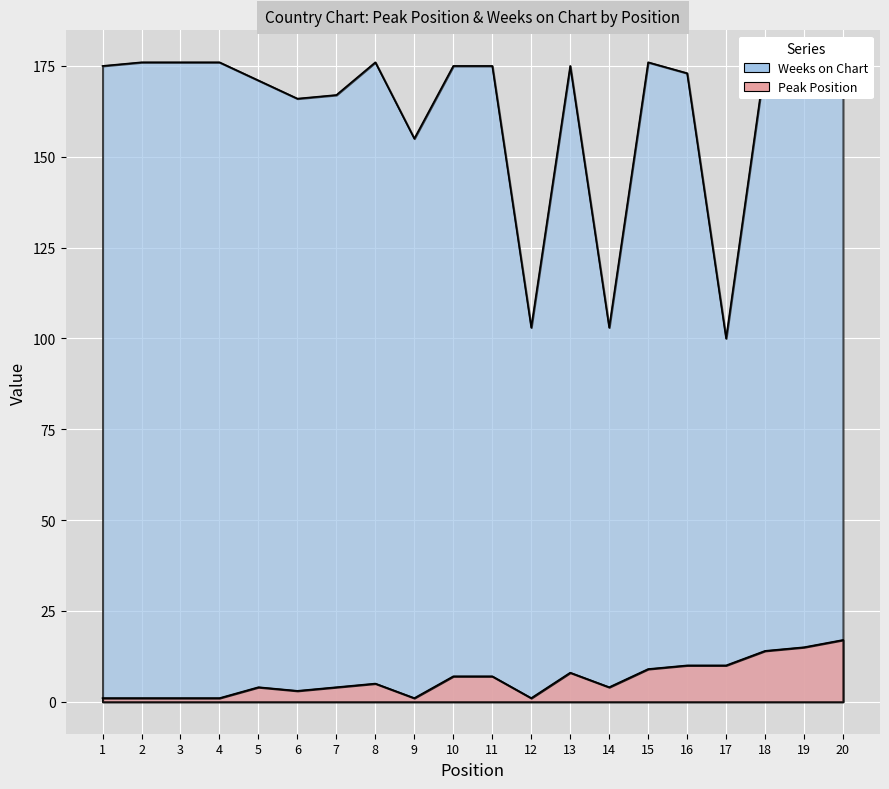

True or false: Weeks on Chart and Peak Position intersect in this chart.

False